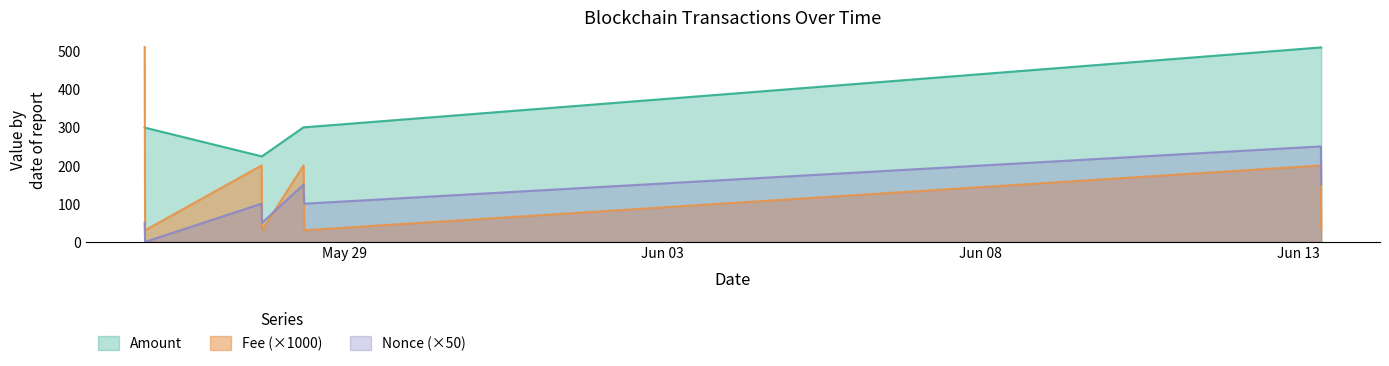

Reading left to right, what are all the values shown in this chart?

Amount: 2024-05-25 20:24:00=300.0	2024-05-25 20:33:00=299.0	2024-05-27 16:33:00=224.0	2024-05-27 16:42:00=224.0	2024-05-28 08:24:00=300.0	2024-05-28 08:39:00=300.0	2024-06-13 08:36:00=509.0	2024-06-13 08:42:00=509.0
Fee: 2024-05-25 20:24:00=510.1	2024-05-25 20:33:00=30.5	2024-05-27 16:33:00=200.1	2024-05-27 16:42:00=30.5	2024-05-28 08:24:00=200.1	2024-05-28 08:39:00=30.5	2024-06-13 08:36:00=200.1	2024-06-13 08:42:00=32.4
Nonce: 2024-05-25 20:24:00=50.0	2024-05-25 20:33:00=0.0	2024-05-27 16:33:00=100.0	2024-05-27 16:42:00=50.0	2024-05-28 08:24:00=150.0	2024-05-28 08:39:00=100.0	2024-06-13 08:36:00=250.0	2024-06-13 08:42:00=150.0